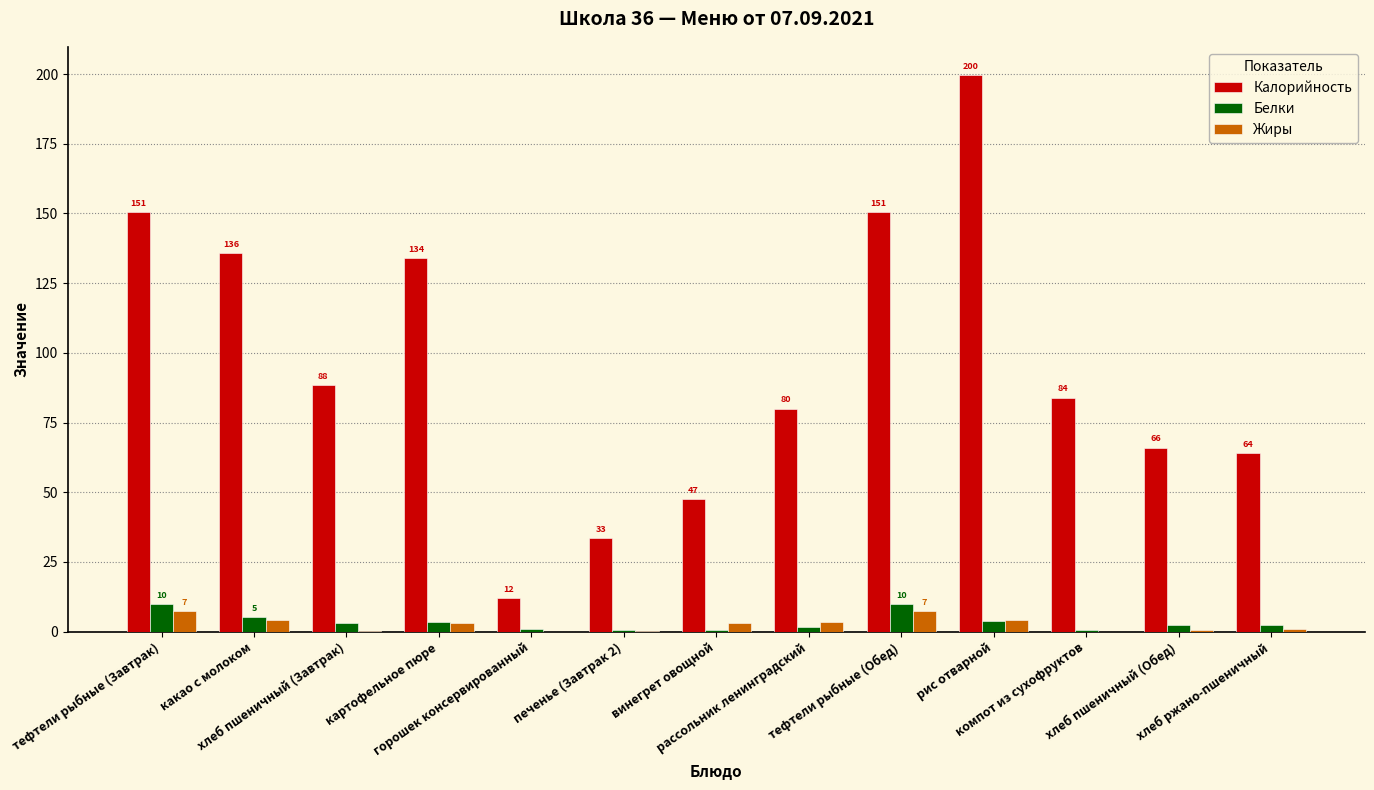

How many groups of bars are there?

13